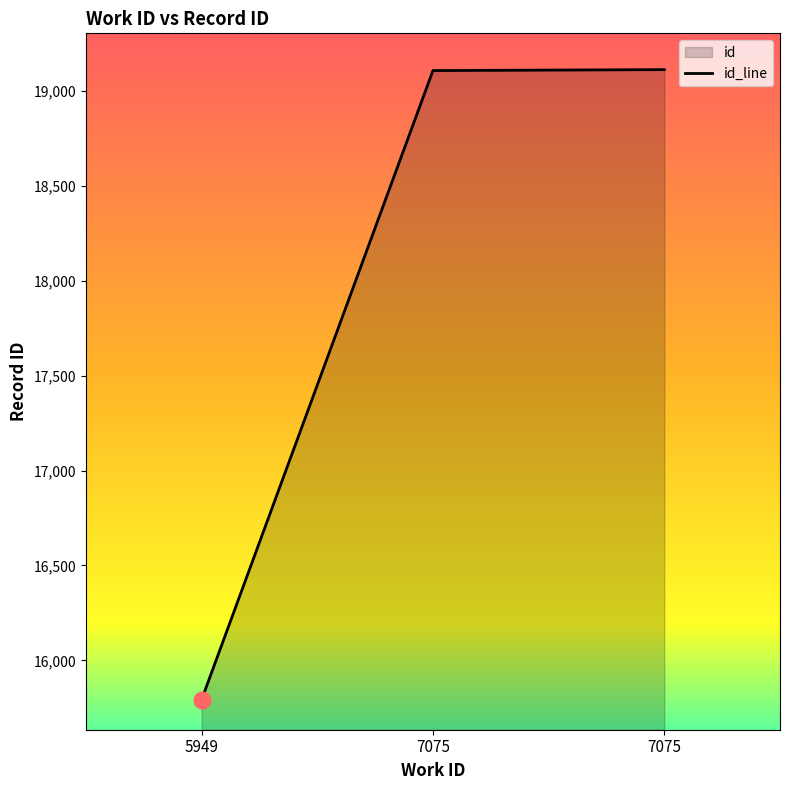

How many data points are above 19106?

1